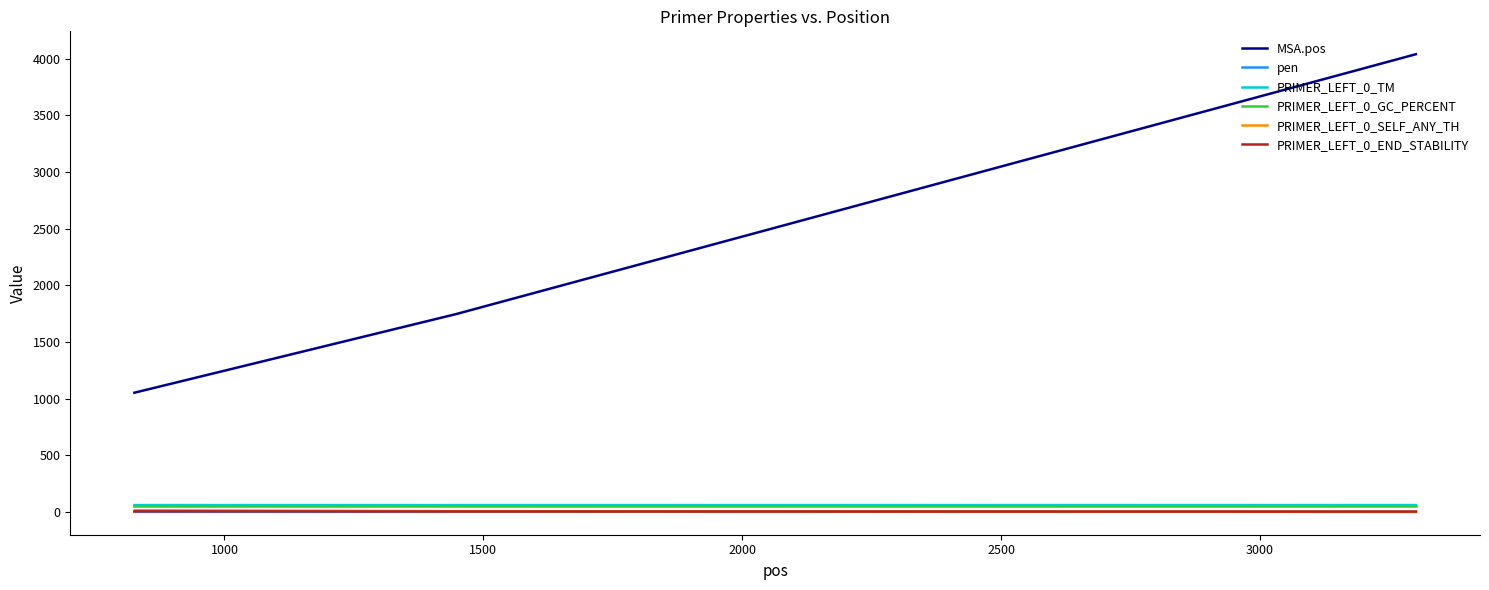

True or false: pen and PRIMER_LEFT_0_TM cross at least once.

False